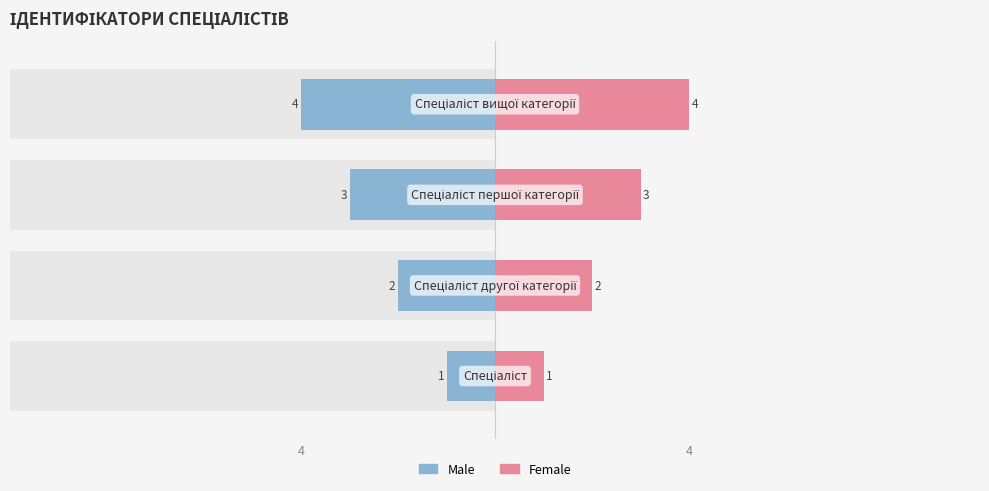

What is the difference between the Female values at 4 and 4?

1